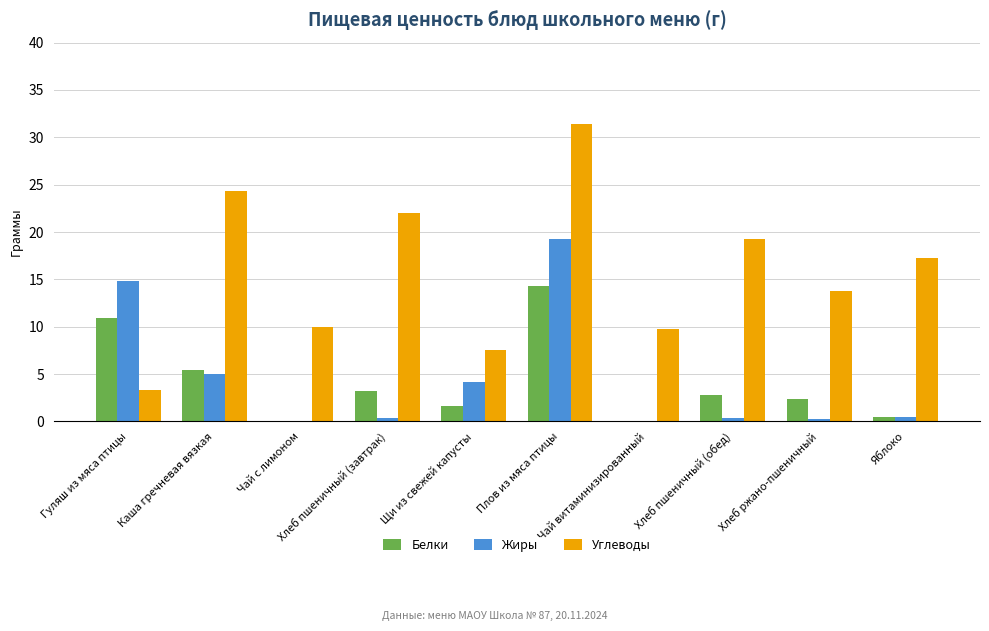

What is the sum of the Углеводы values at Чай с лимоном and Гуляш из мяса птицы?

13.3